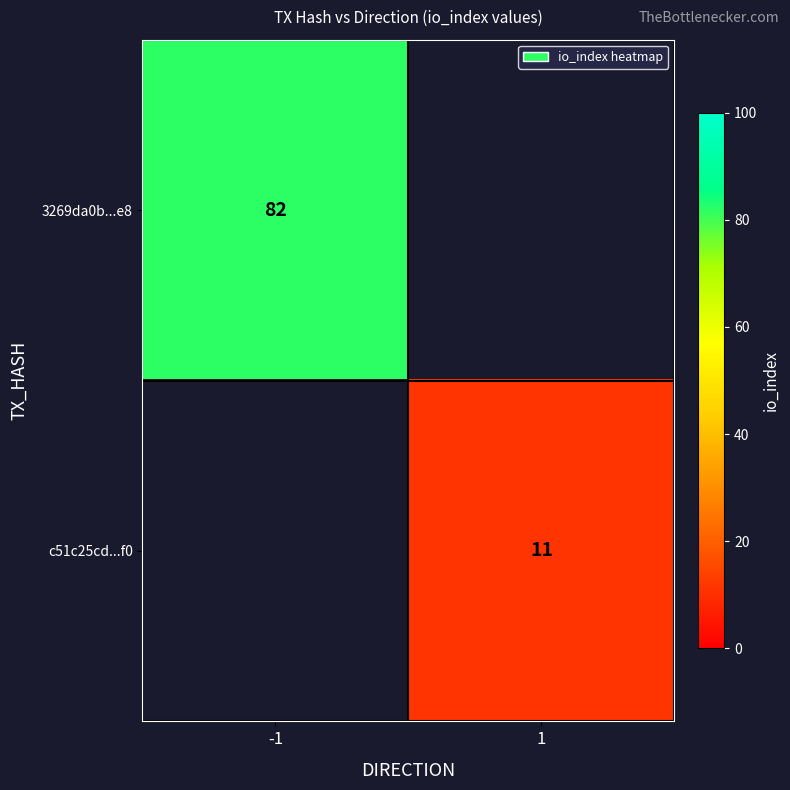

True or false: c51c25cd...f0 has a value of 11 at 1.

True